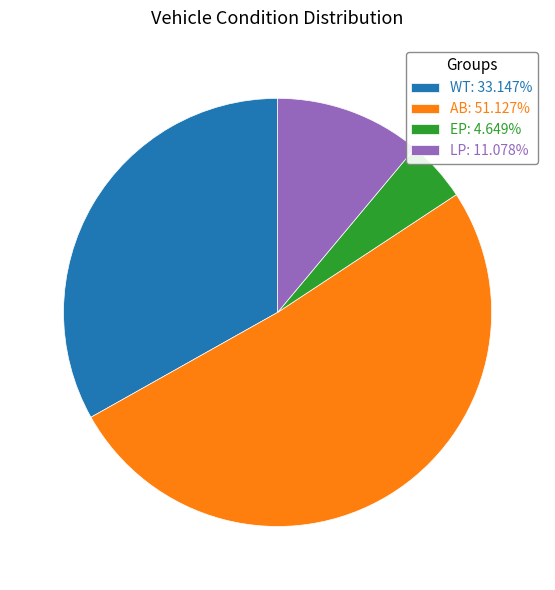

Does AB: 51.127% represent more than half of the total?

Yes